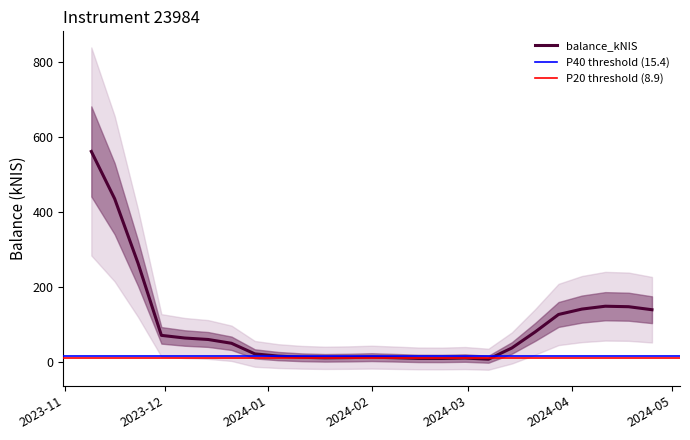

Is it true that the value at 2024-01-11 is 21.4?

False